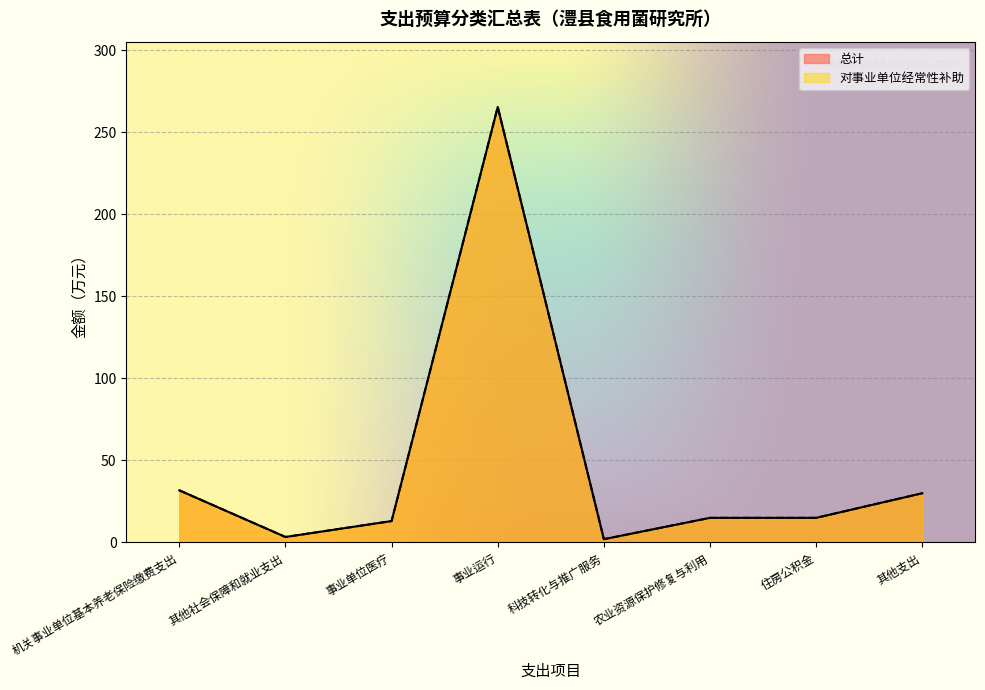

At how many categories does at least one series exceed 245?

1